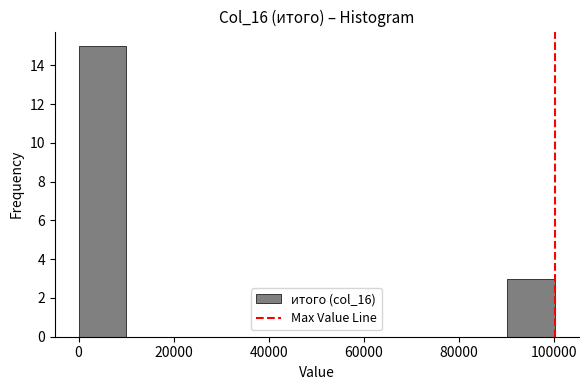

What is the height of the bar covering 0 to 10000 on the x-axis? Neither the bar edges nor the heights are printed on the chart, so give them approximately, as read against the axes.

15